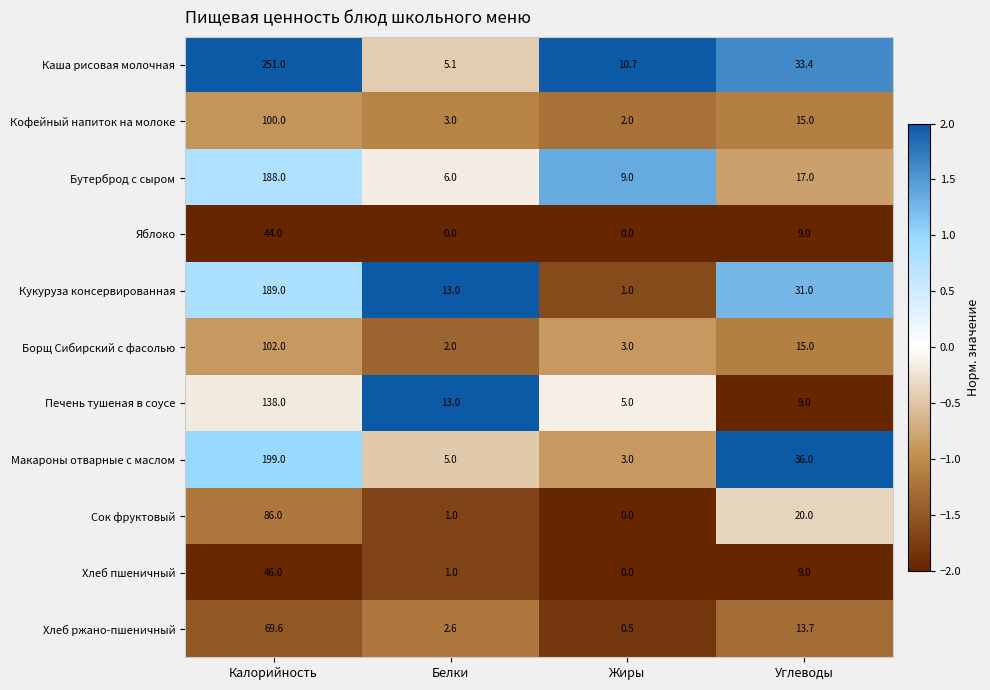

Which series has the largest range (max minus min)?

Каша рисовая молочная